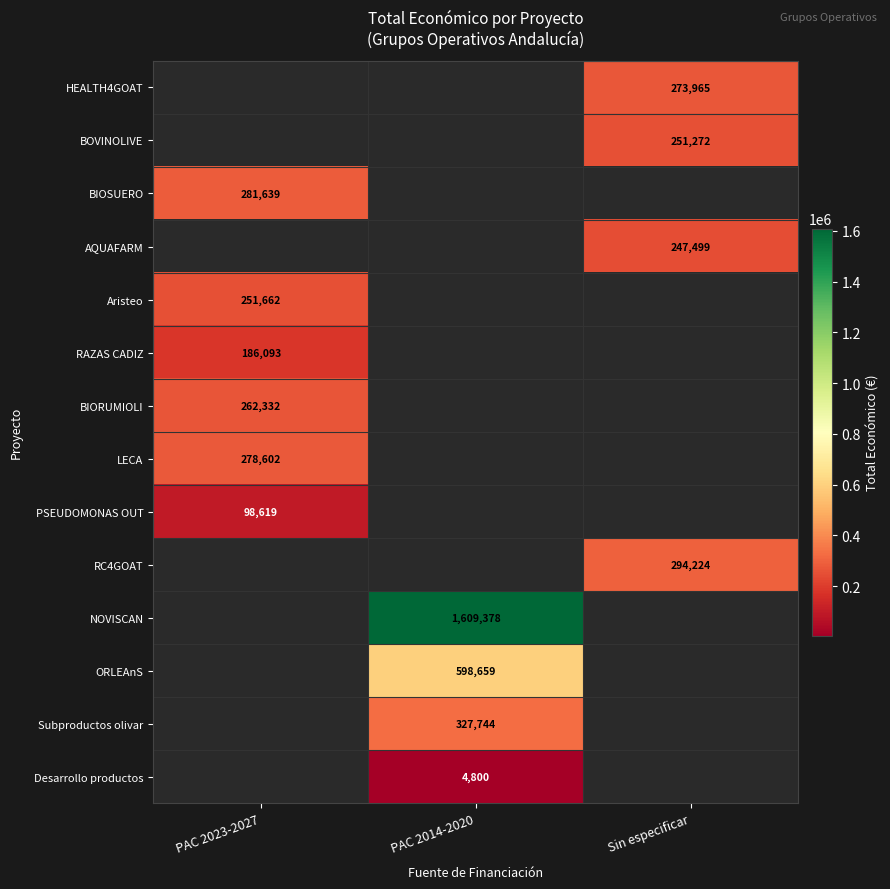

What is the approximate value of ORLEAnS at PAC 2014-2020?

598659.0